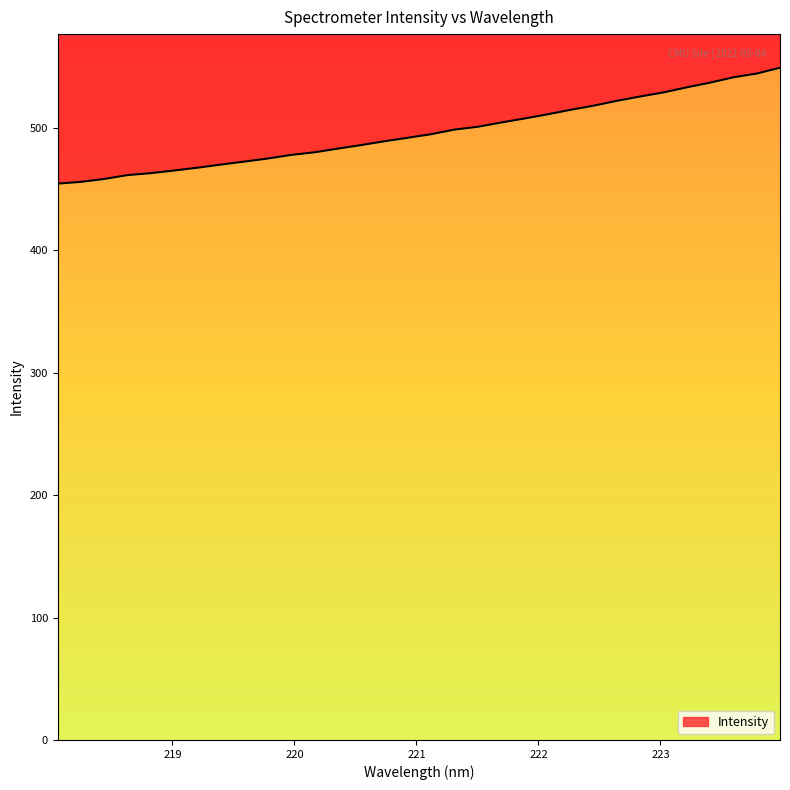

List the labels in order of value, smallest first.

218.0596, 218.2508, 218.442, 218.6332, 218.8244, 219.0156, 219.2067, 219.3979, 219.589, 219.7801, 219.9712, 220.1623, 220.3533, 220.5444, 220.7354, 220.9264, 221.1174, 221.3083, 221.4993, 221.6902, 221.8812, 222.0721, 222.263, 222.4538, 222.6447, 222.8355, 223.0264, 223.2172, 223.408, 223.5987, 223.7895, 223.9802